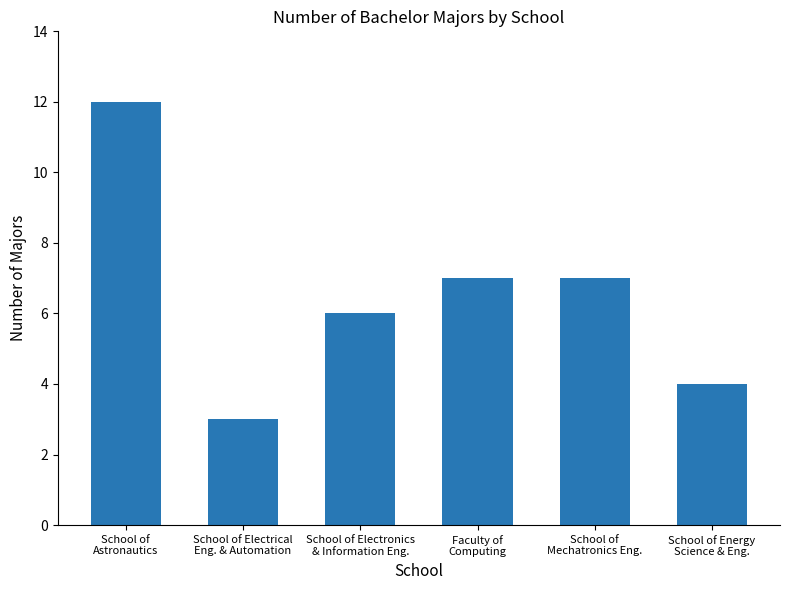

Does the chart contain stacked bars?

No